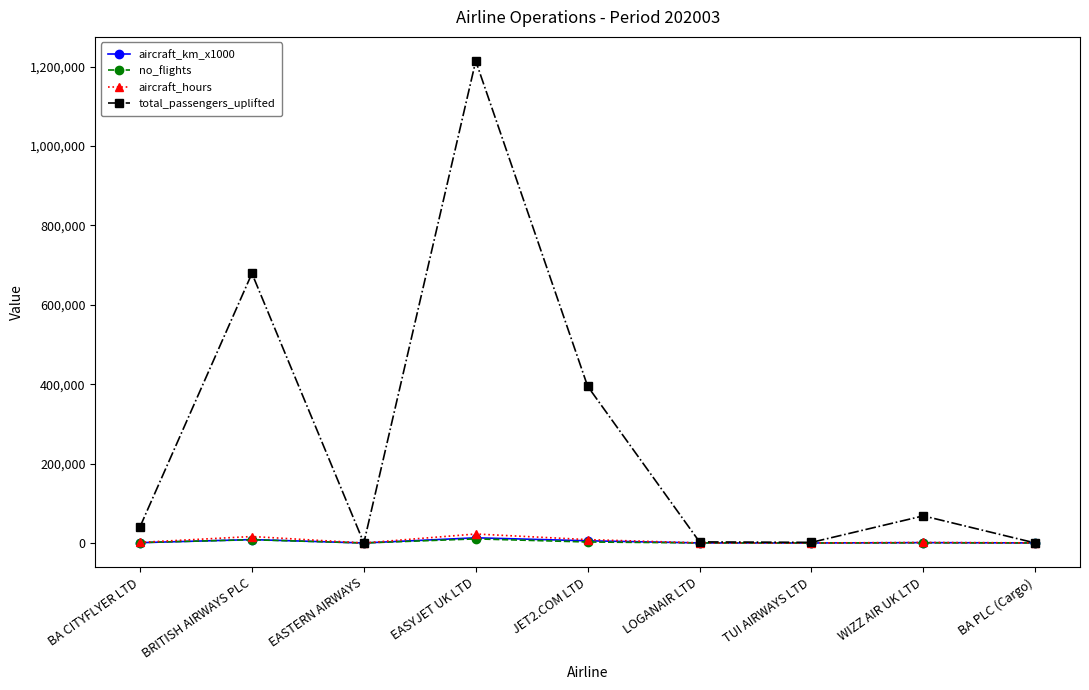

What is the value of the total_passengers_uplifted point at the 1st from the left?

40871.0